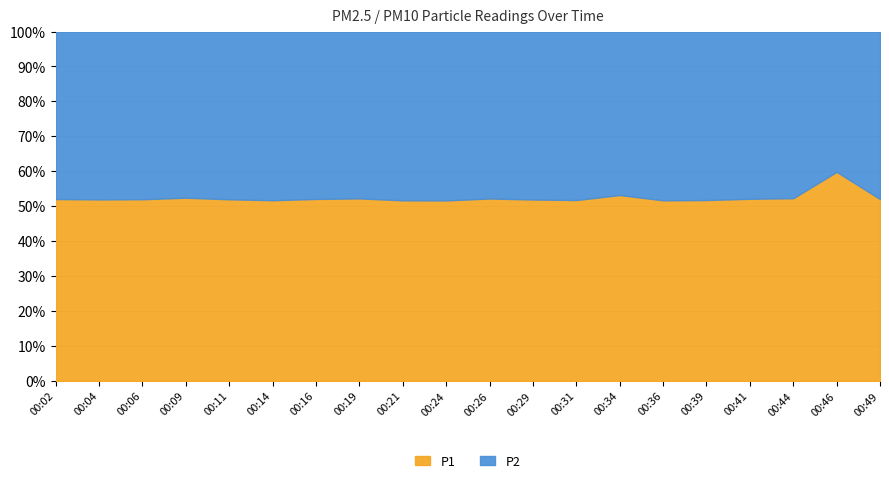

Is it true that P1 equals 4.7 at 00:26?

True